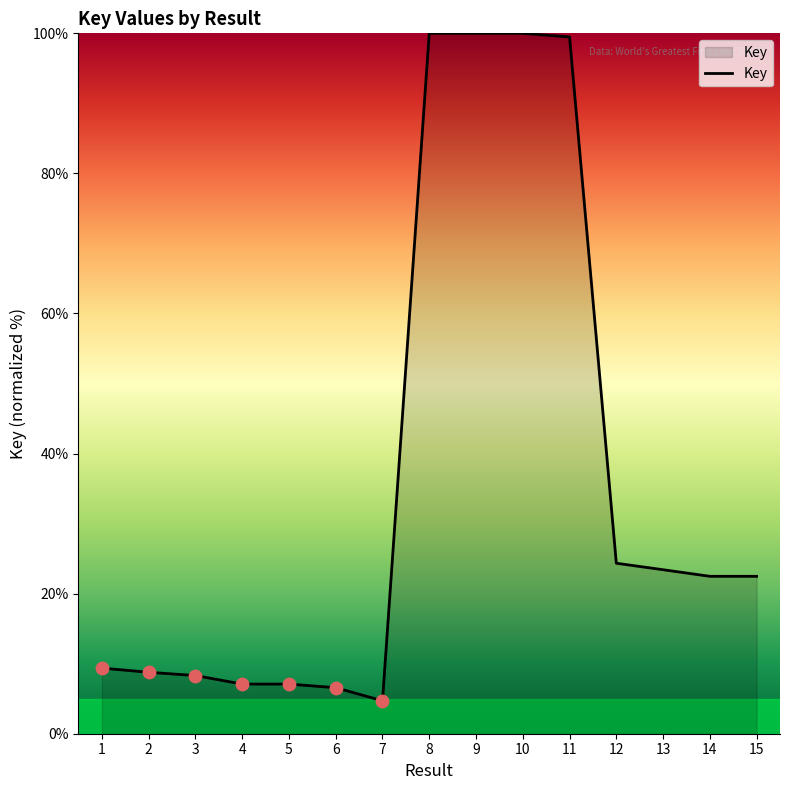

What is the change in value from 12 to 15?

-1.9